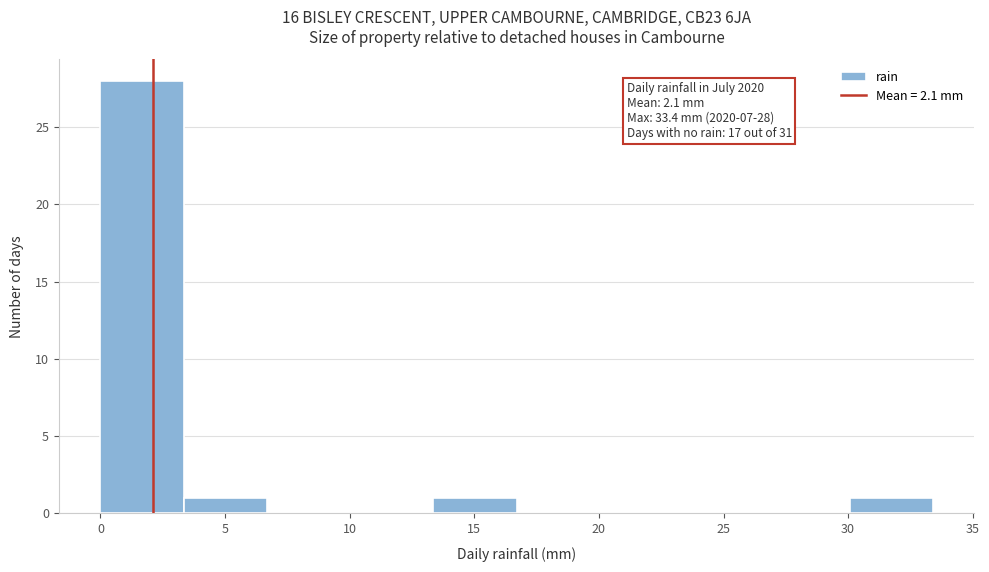

Which range on the x-axis has the tallest bar?

0.0 to 3.5